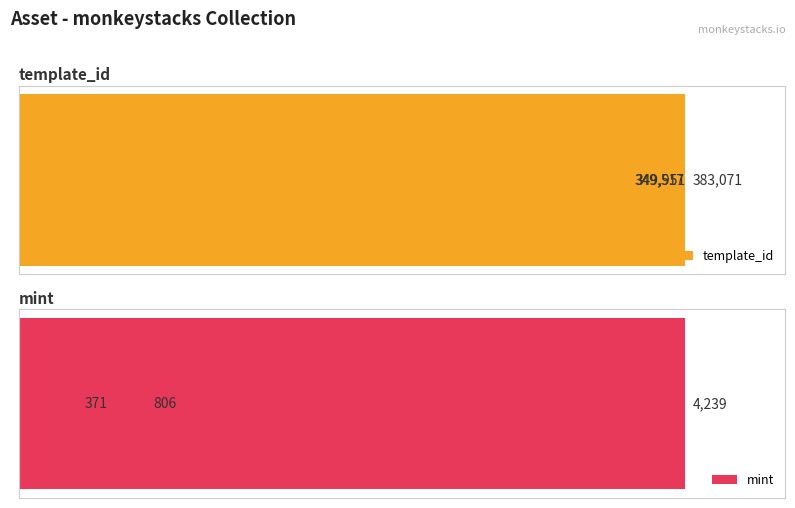

What is the value of the template_id bar at the 3rd from the left?

383071